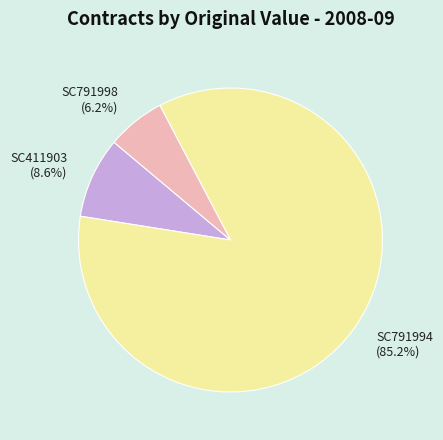

Between SC411903 and SC791998, which is larger?

SC411903